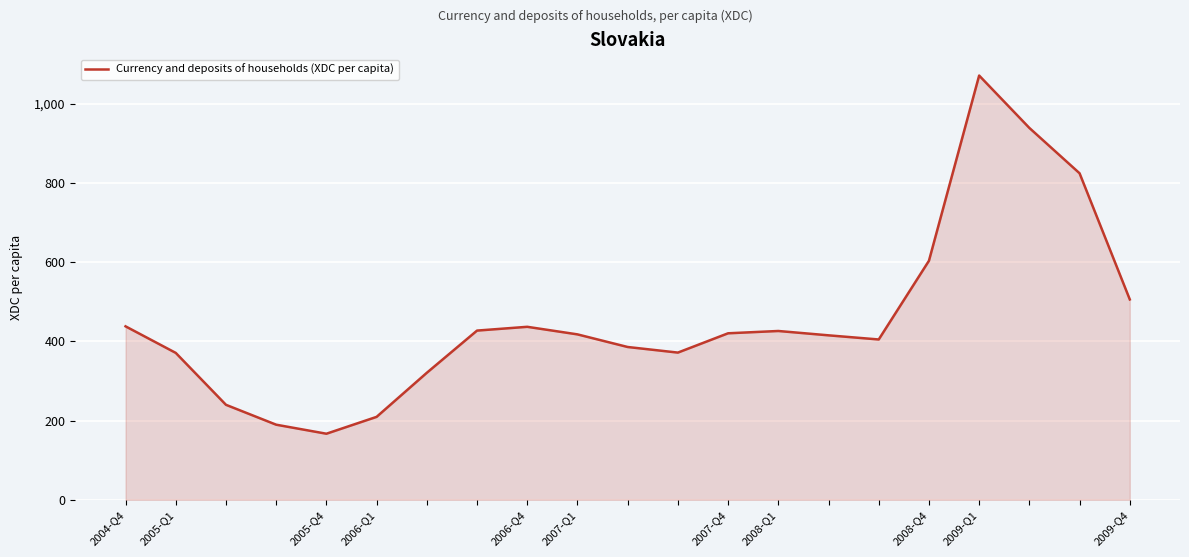

What is the smallest value displayed?

166.8